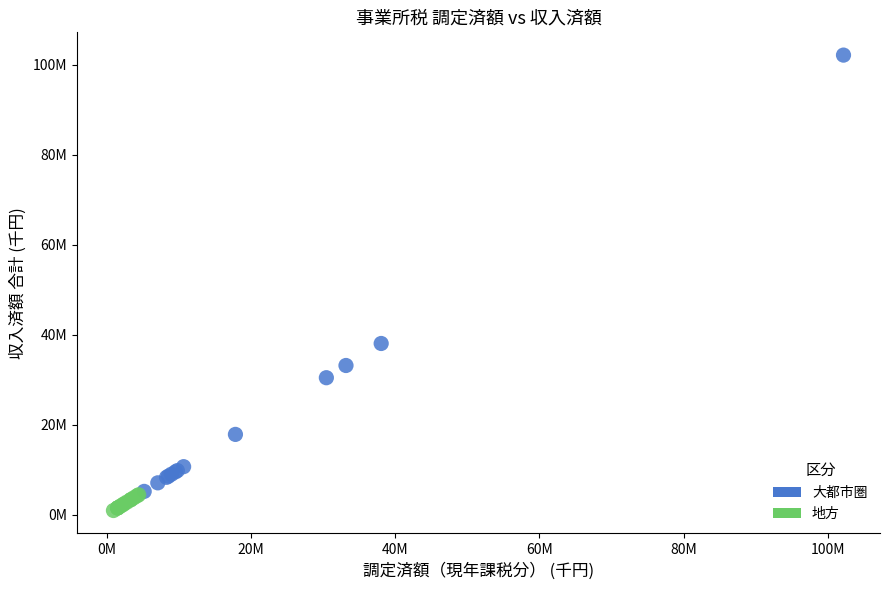

Which series has the largest Y range (max minus min)?

大都市圏